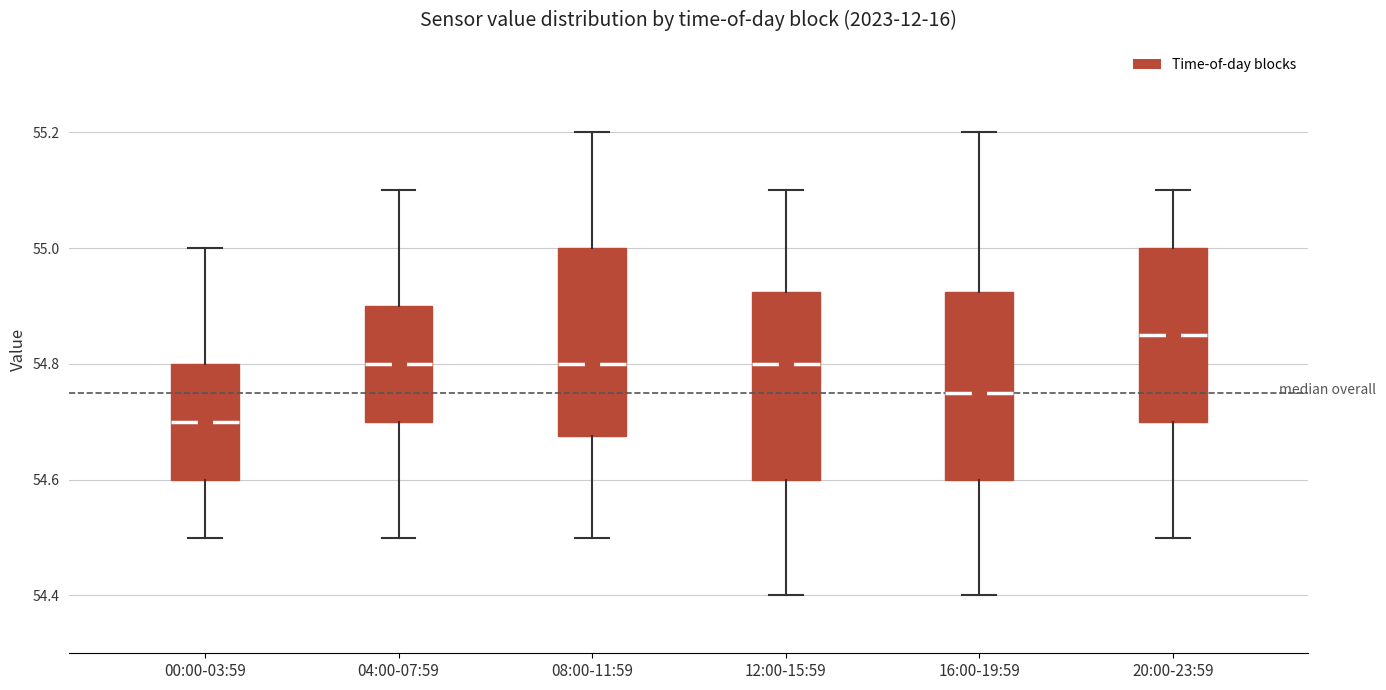

Which box's median line is the lowest?

00:00-03:59